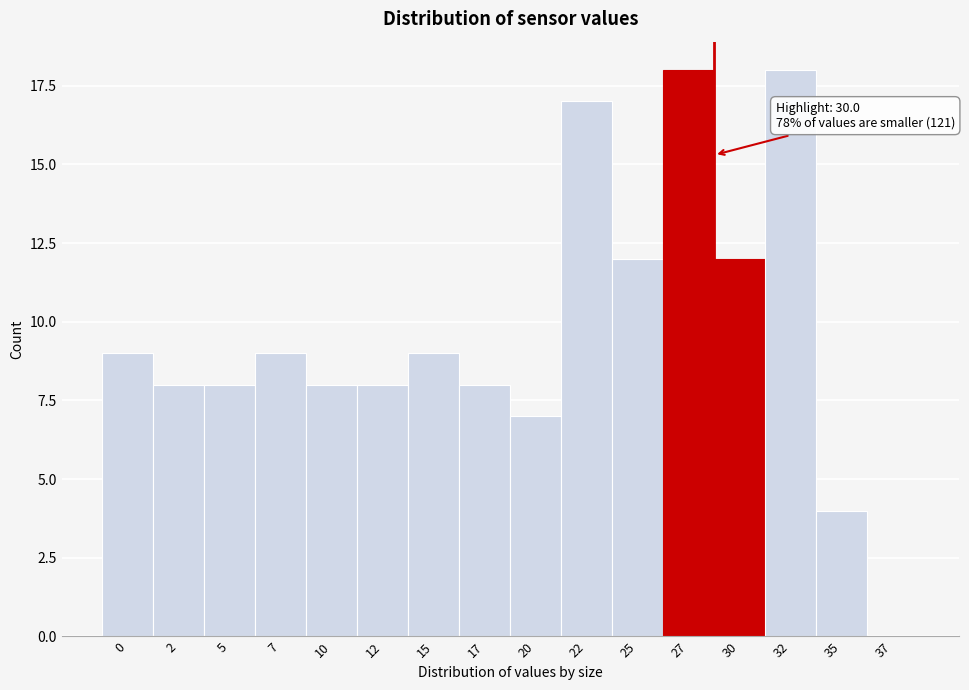

Reading left to right, what are all the values shown in this chart?

0=9	2=8	5=8	7=9	10=8	12=8	15=9	17=8	20=7	22=17	25=12	27=18	30=12	32=18	35=4	37=0